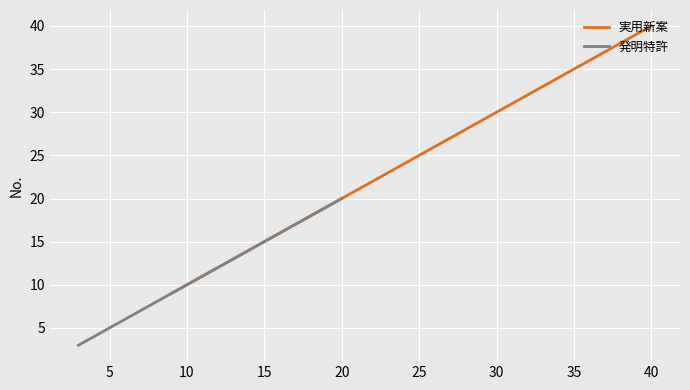

What is the highest value of the 実用新案 series?

40